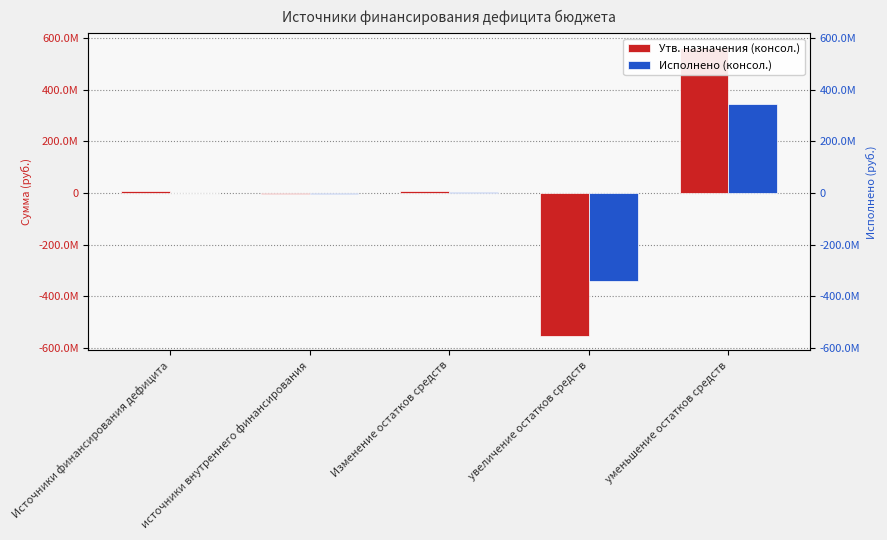

Is the value of Утв. назначения (консол.) at увеличение остатков средств greater than the value of Исполнено (консол.) at Изменение остатков средств?

No